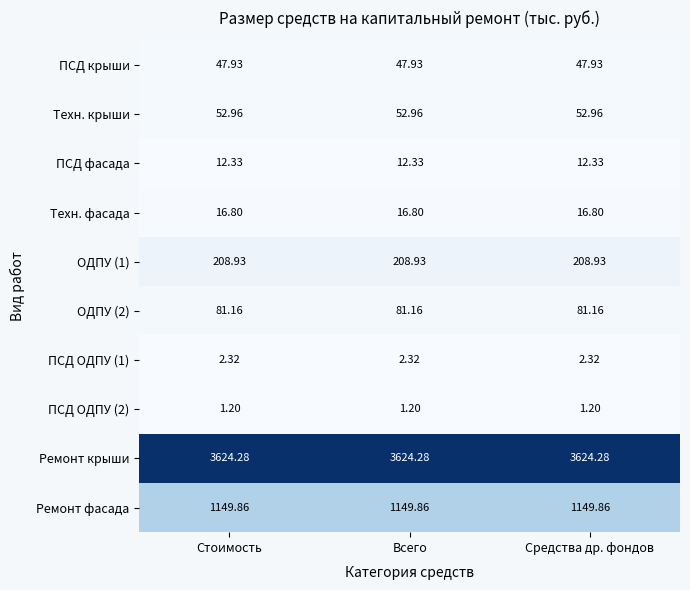

Is the value of ПСД ОДПУ (2) at Средства др. фондов greater than the value of ПСД ОДПУ (1) at Средства др. фондов?

No